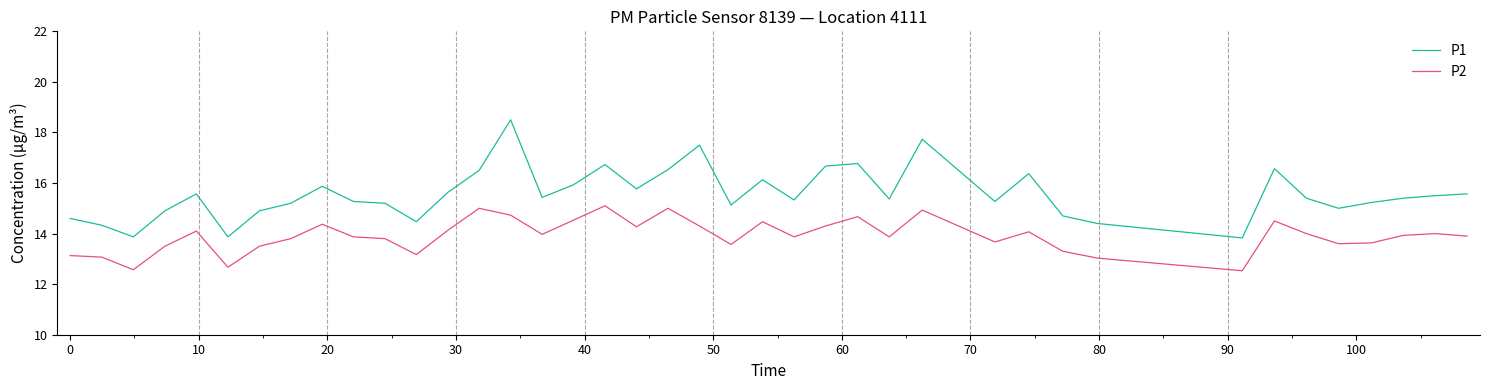

What are all the series names shown in the legend?

P1, P2